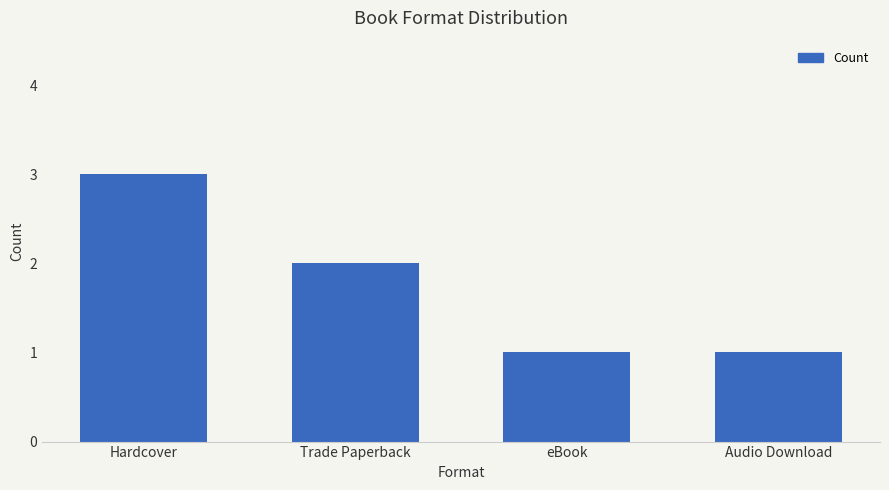

Which category has the highest value across all series?

Hardcover